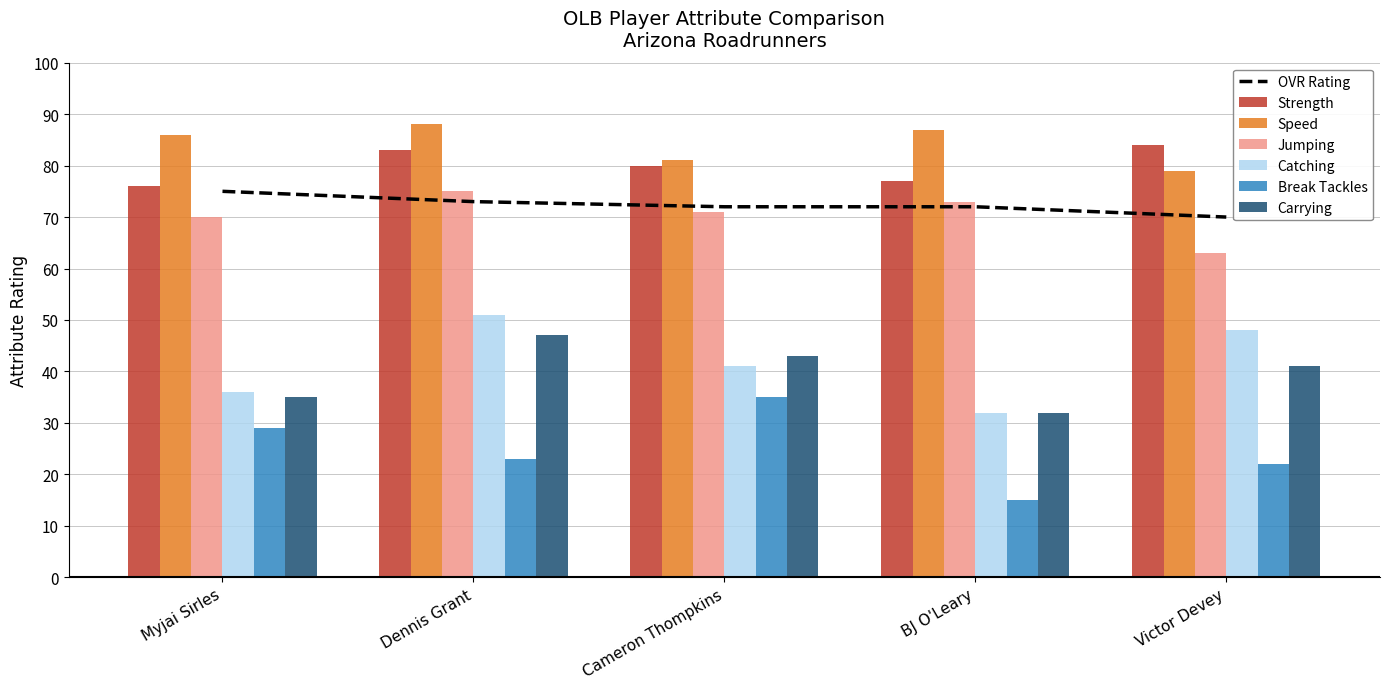

What is the value of the strength bar at the 3rd from the left?

80